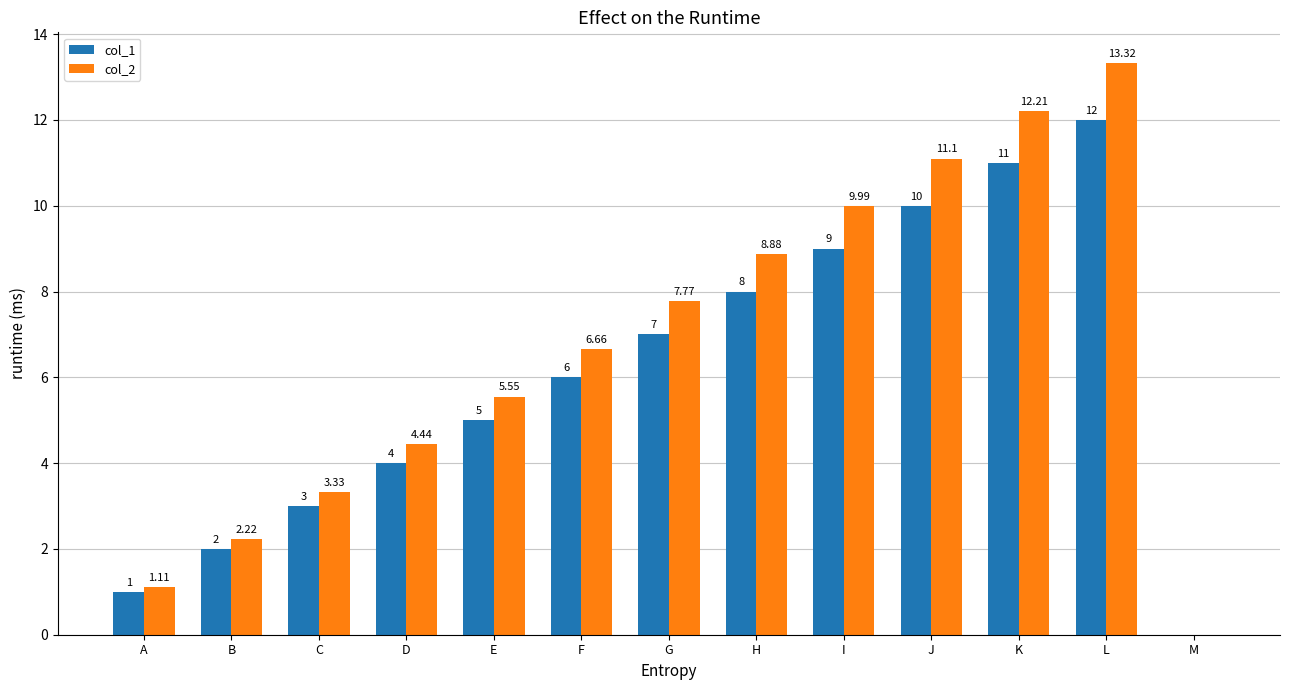

True or false: col_1 has a value of 1.5 at A.

False